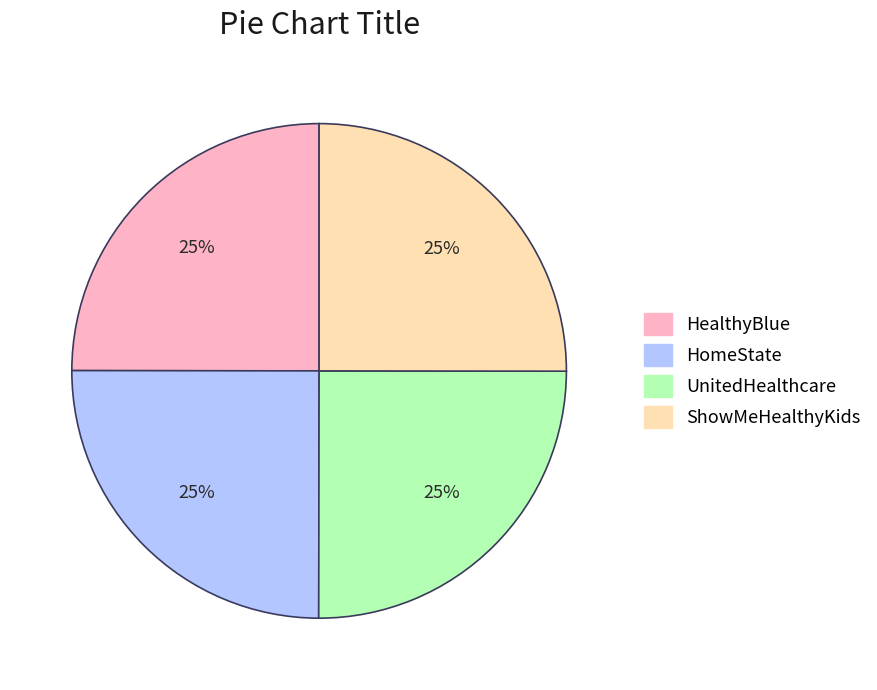

How many slices are in this pie chart?

4